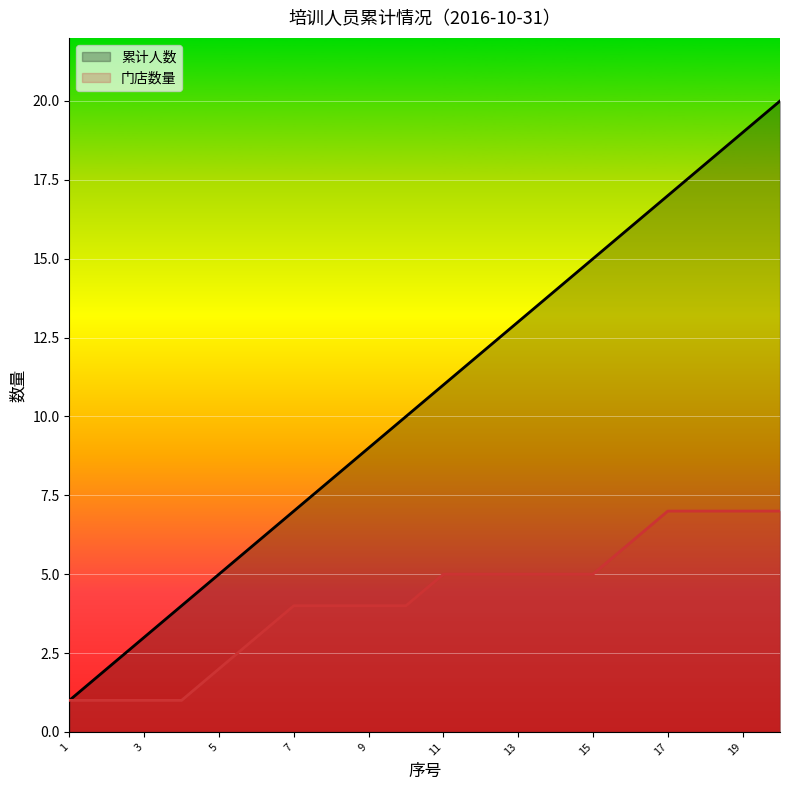

Which series has the largest total across all categories?

累计人数